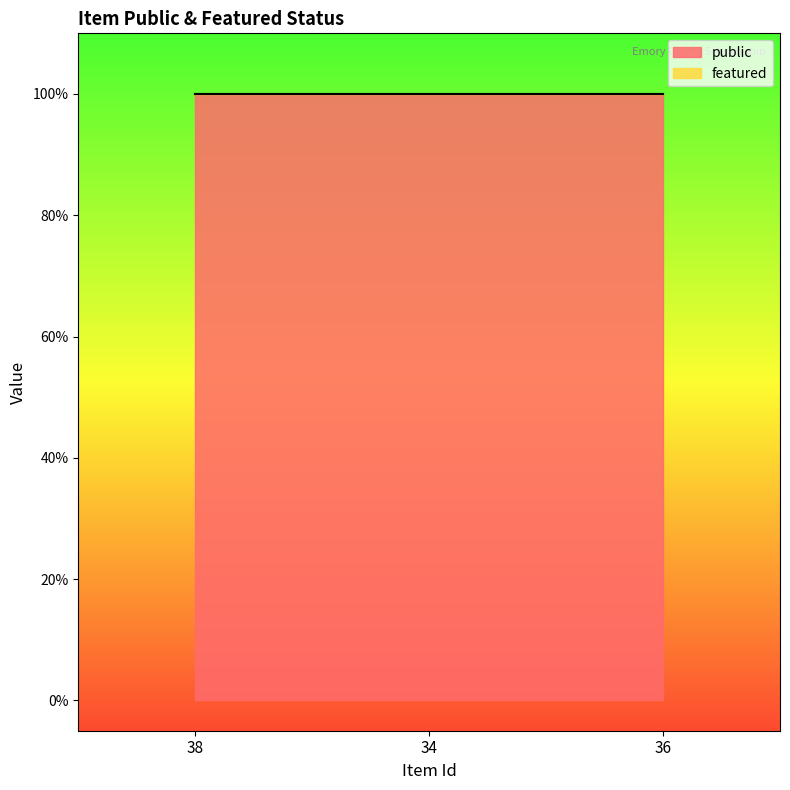

Reading right to left, transcribe all the data shown in this chart.

public: 1	1	1
featured: 0	0	0